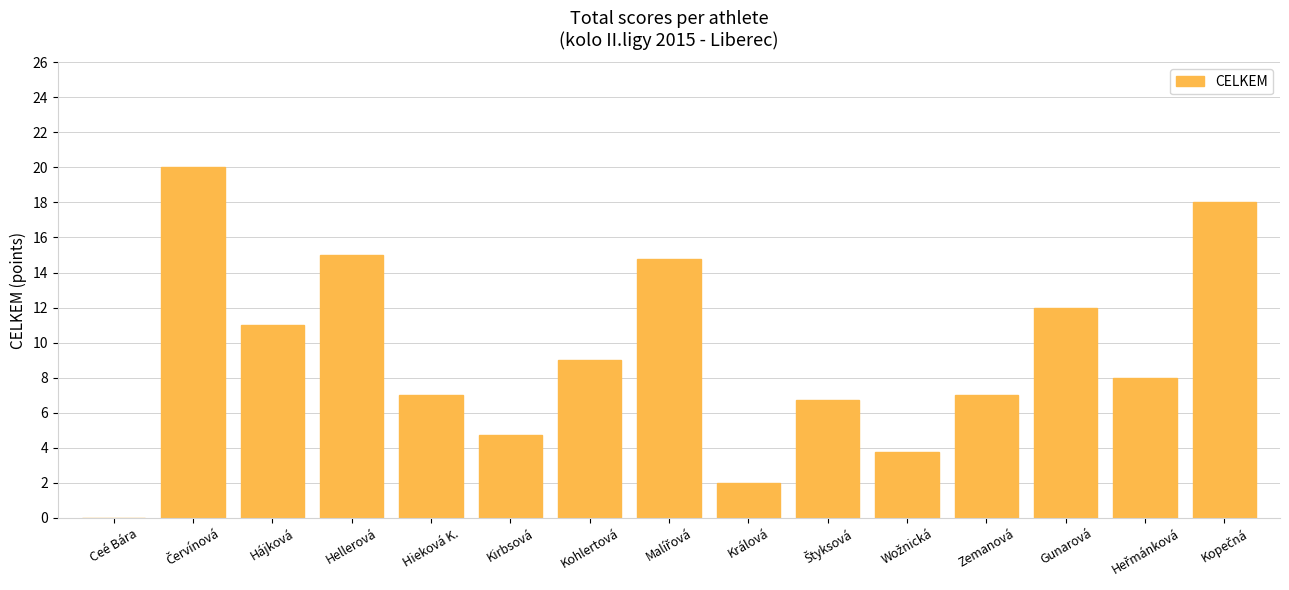

True or false: the data shows 5.6 at Gunarová.

False